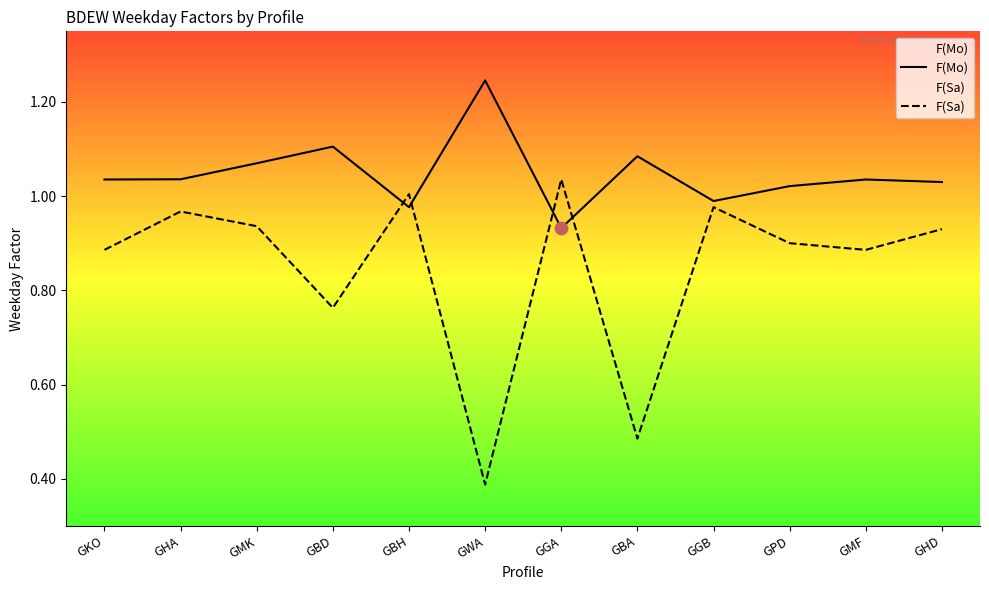

What are all the series names shown in the legend?

F(Mo), F(Sa)